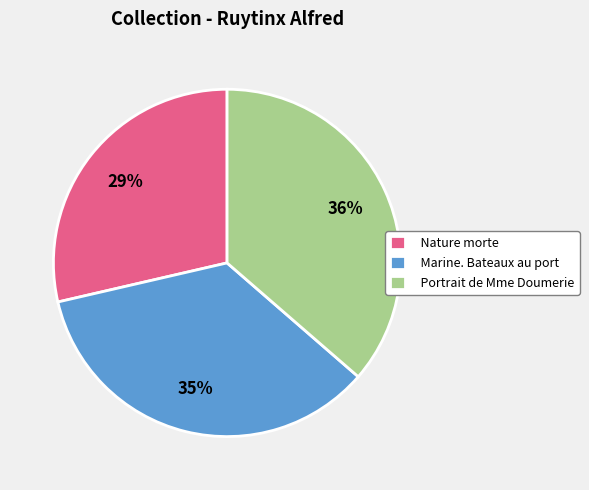

Count the number of slices in the pie.

3